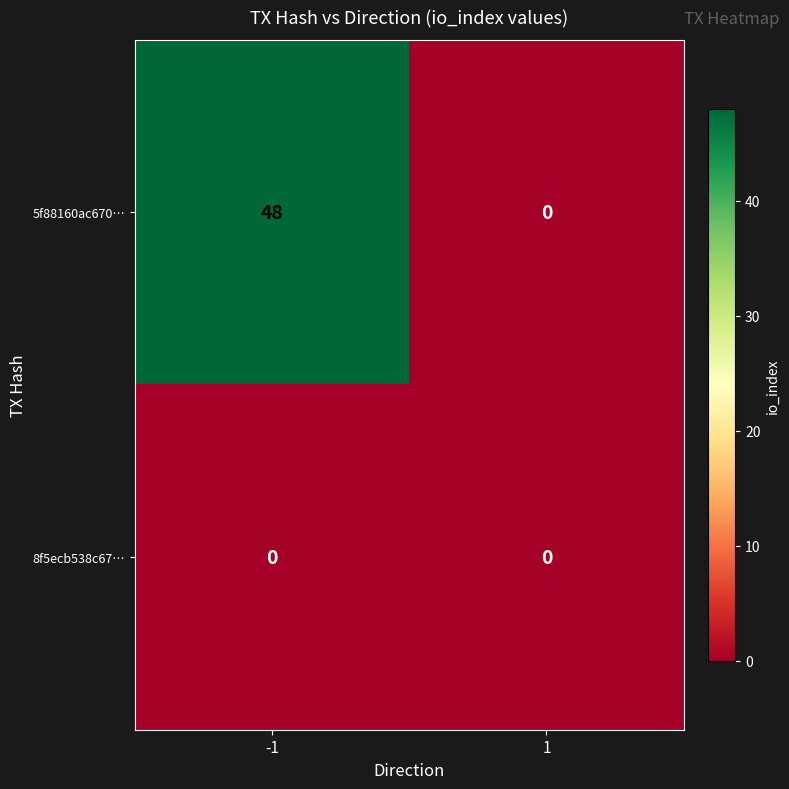

List the series in order of their peak value, highest first.

5f88160ac670…, 8f5ecb538c67…